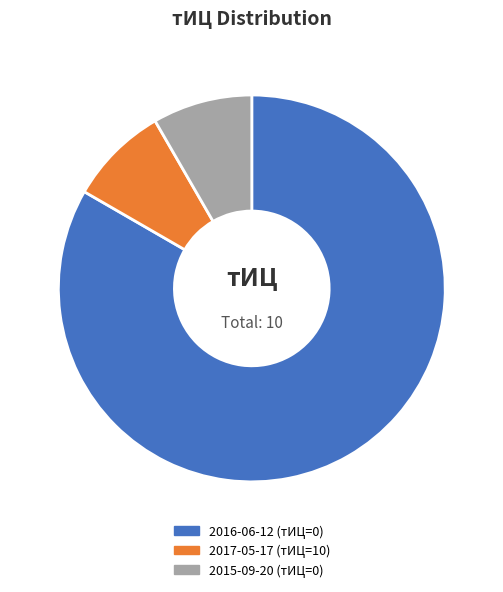

Does 2016-06-12 (тИЦ=0) represent more than half of the total?

Yes